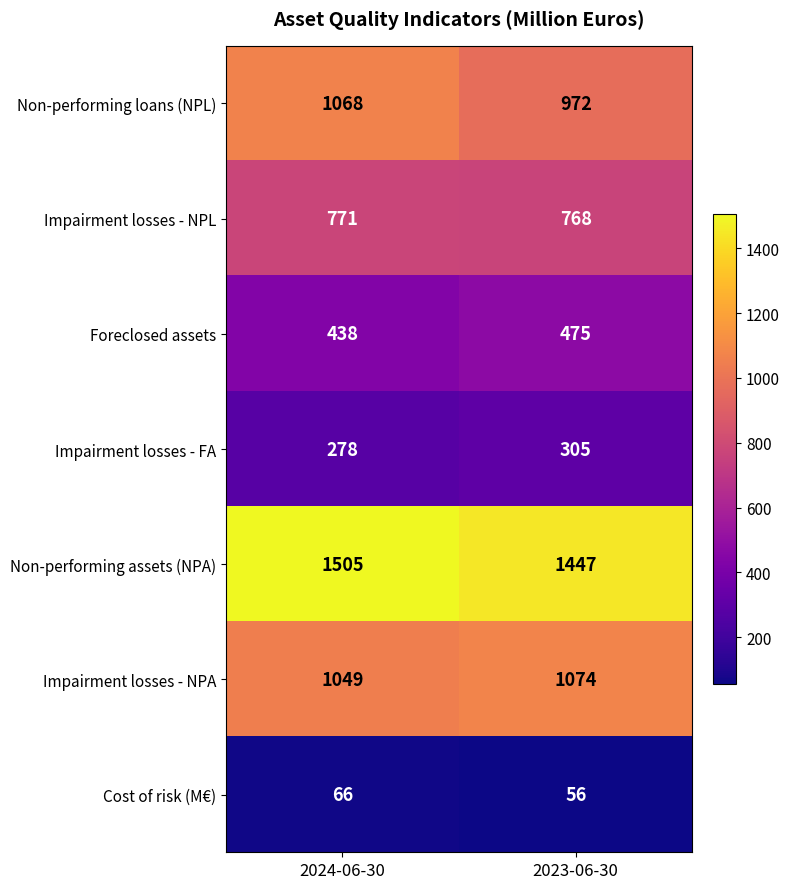

What is the sum of all Impairment losses - NPL values?

1539